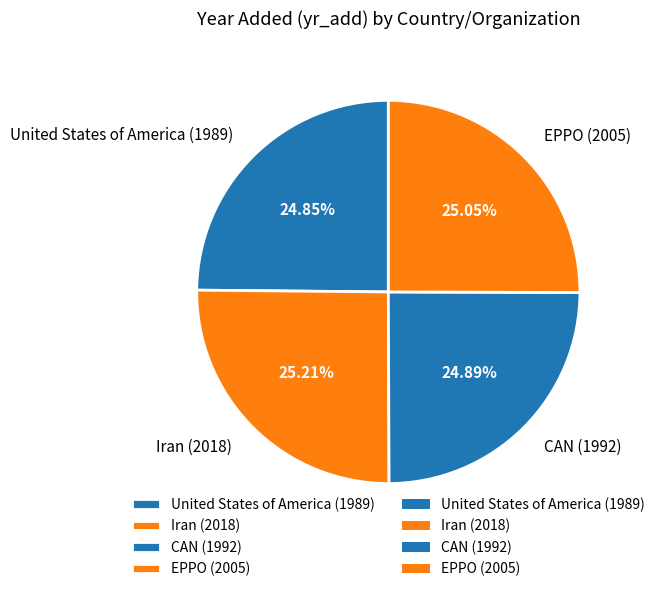

Does United States of America (1989) account for over 50% of the chart?

No